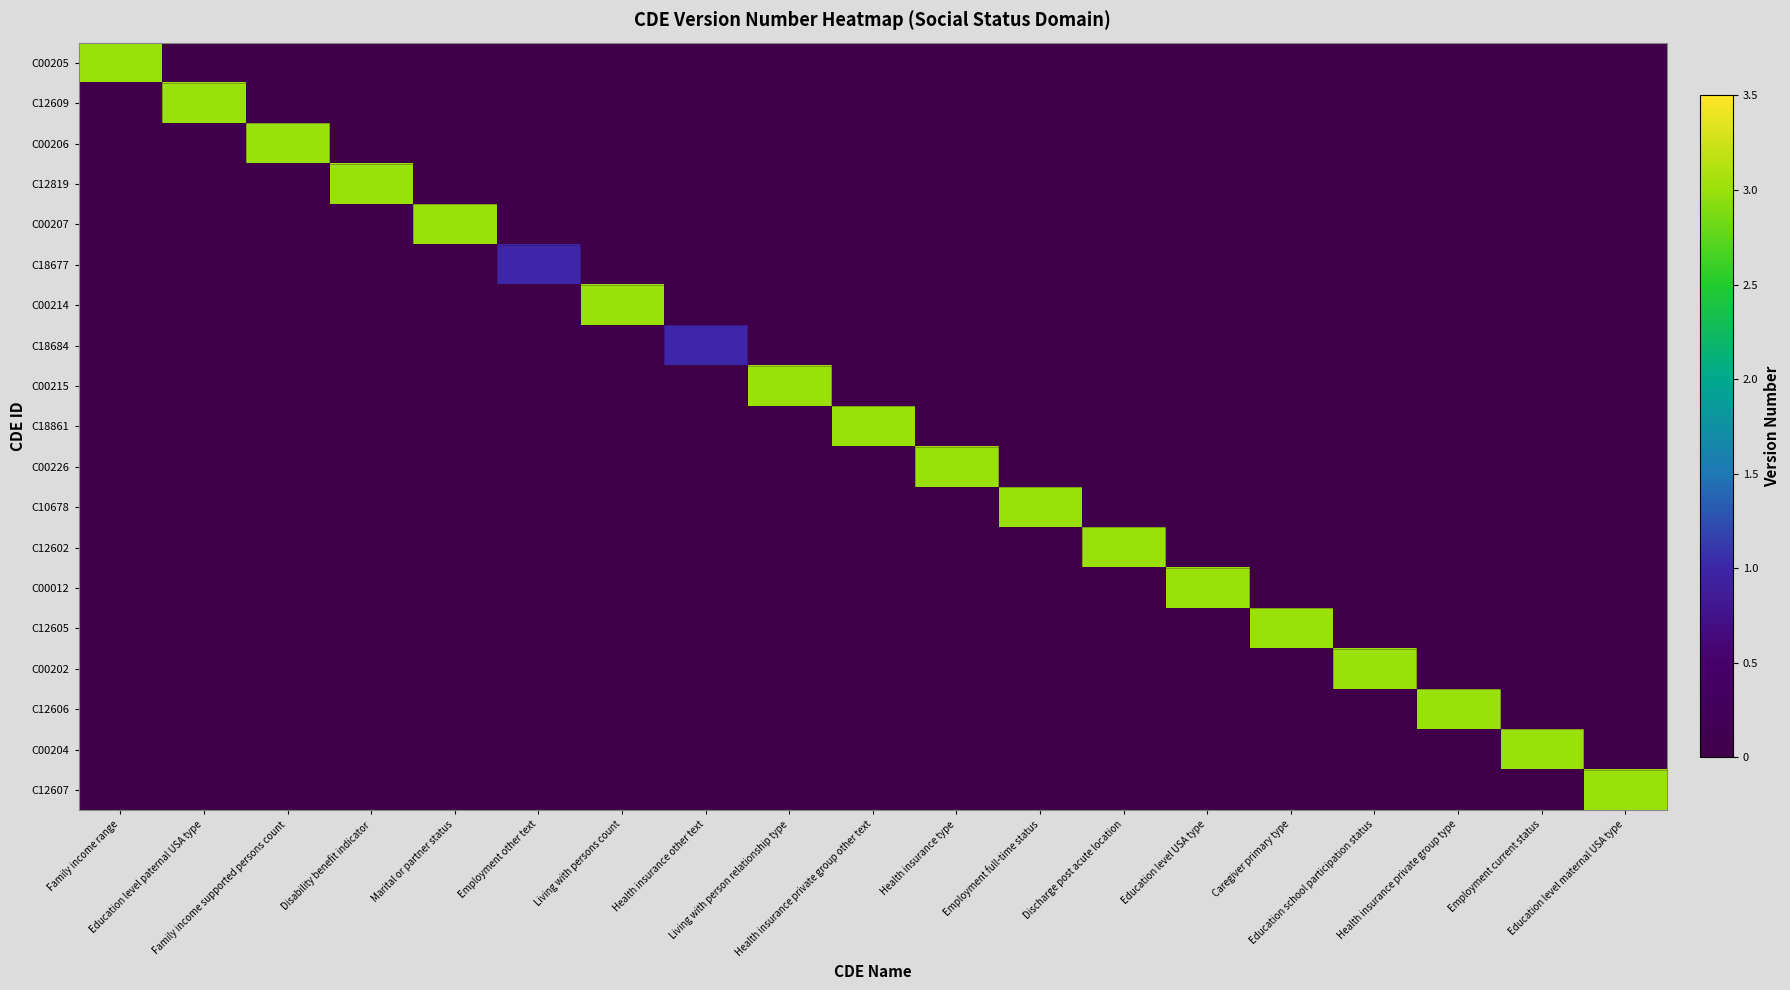

Reading left to right, what are all the values shown in this chart?

C00205: Family income range=3	Education level paternal USA type=0	Family income supported persons count=0	Disability benefit indicator=0	Marital or partner status=0	Employment other text=0	Living with persons count=0	Health insurance other text=0	Living with person relationship type=0	Health insurance private group other text=0	Health insurance type=0	Employment full-time status=0	Discharge post acute location=0	Education level USA type=0	Caregiver primary type=0	Education school participation status=0	Health insurance private group type=0	Employment current status=0	Education level maternal USA type=0
C12609: Family income range=0	Education level paternal USA type=3	Family income supported persons count=0	Disability benefit indicator=0	Marital or partner status=0	Employment other text=0	Living with persons count=0	Health insurance other text=0	Living with person relationship type=0	Health insurance private group other text=0	Health insurance type=0	Employment full-time status=0	Discharge post acute location=0	Education level USA type=0	Caregiver primary type=0	Education school participation status=0	Health insurance private group type=0	Employment current status=0	Education level maternal USA type=0
C00206: Family income range=0	Education level paternal USA type=0	Family income supported persons count=3	Disability benefit indicator=0	Marital or partner status=0	Employment other text=0	Living with persons count=0	Health insurance other text=0	Living with person relationship type=0	Health insurance private group other text=0	Health insurance type=0	Employment full-time status=0	Discharge post acute location=0	Education level USA type=0	Caregiver primary type=0	Education school participation status=0	Health insurance private group type=0	Employment current status=0	Education level maternal USA type=0
C12819: Family income range=0	Education level paternal USA type=0	Family income supported persons count=0	Disability benefit indicator=3	Marital or partner status=0	Employment other text=0	Living with persons count=0	Health insurance other text=0	Living with person relationship type=0	Health insurance private group other text=0	Health insurance type=0	Employment full-time status=0	Discharge post acute location=0	Education level USA type=0	Caregiver primary type=0	Education school participation status=0	Health insurance private group type=0	Employment current status=0	Education level maternal USA type=0
C00207: Family income range=0	Education level paternal USA type=0	Family income supported persons count=0	Disability benefit indicator=0	Marital or partner status=3	Employment other text=0	Living with persons count=0	Health insurance other text=0	Living with person relationship type=0	Health insurance private group other text=0	Health insurance type=0	Employment full-time status=0	Discharge post acute location=0	Education level USA type=0	Caregiver primary type=0	Education school participation status=0	Health insurance private group type=0	Employment current status=0	Education level maternal USA type=0
C18677: Family income range=0	Education level paternal USA type=0	Family income supported persons count=0	Disability benefit indicator=0	Marital or partner status=0	Employment other text=1	Living with persons count=0	Health insurance other text=0	Living with person relationship type=0	Health insurance private group other text=0	Health insurance type=0	Employment full-time status=0	Discharge post acute location=0	Education level USA type=0	Caregiver primary type=0	Education school participation status=0	Health insurance private group type=0	Employment current status=0	Education level maternal USA type=0
C00214: Family income range=0	Education level paternal USA type=0	Family income supported persons count=0	Disability benefit indicator=0	Marital or partner status=0	Employment other text=0	Living with persons count=3	Health insurance other text=0	Living with person relationship type=0	Health insurance private group other text=0	Health insurance type=0	Employment full-time status=0	Discharge post acute location=0	Education level USA type=0	Caregiver primary type=0	Education school participation status=0	Health insurance private group type=0	Employment current status=0	Education level maternal USA type=0
C18684: Family income range=0	Education level paternal USA type=0	Family income supported persons count=0	Disability benefit indicator=0	Marital or partner status=0	Employment other text=0	Living with persons count=0	Health insurance other text=1	Living with person relationship type=0	Health insurance private group other text=0	Health insurance type=0	Employment full-time status=0	Discharge post acute location=0	Education level USA type=0	Caregiver primary type=0	Education school participation status=0	Health insurance private group type=0	Employment current status=0	Education level maternal USA type=0
C00215: Family income range=0	Education level paternal USA type=0	Family income supported persons count=0	Disability benefit indicator=0	Marital or partner status=0	Employment other text=0	Living with persons count=0	Health insurance other text=0	Living with person relationship type=3	Health insurance private group other text=0	Health insurance type=0	Employment full-time status=0	Discharge post acute location=0	Education level USA type=0	Caregiver primary type=0	Education school participation status=0	Health insurance private group type=0	Employment current status=0	Education level maternal USA type=0
C18861: Family income range=0	Education level paternal USA type=0	Family income supported persons count=0	Disability benefit indicator=0	Marital or partner status=0	Employment other text=0	Living with persons count=0	Health insurance other text=0	Living with person relationship type=0	Health insurance private group other text=3	Health insurance type=0	Employment full-time status=0	Discharge post acute location=0	Education level USA type=0	Caregiver primary type=0	Education school participation status=0	Health insurance private group type=0	Employment current status=0	Education level maternal USA type=0
C00226: Family income range=0	Education level paternal USA type=0	Family income supported persons count=0	Disability benefit indicator=0	Marital or partner status=0	Employment other text=0	Living with persons count=0	Health insurance other text=0	Living with person relationship type=0	Health insurance private group other text=0	Health insurance type=3	Employment full-time status=0	Discharge post acute location=0	Education level USA type=0	Caregiver primary type=0	Education school participation status=0	Health insurance private group type=0	Employment current status=0	Education level maternal USA type=0
C10678: Family income range=0	Education level paternal USA type=0	Family income supported persons count=0	Disability benefit indicator=0	Marital or partner status=0	Employment other text=0	Living with persons count=0	Health insurance other text=0	Living with person relationship type=0	Health insurance private group other text=0	Health insurance type=0	Employment full-time status=3	Discharge post acute location=0	Education level USA type=0	Caregiver primary type=0	Education school participation status=0	Health insurance private group type=0	Employment current status=0	Education level maternal USA type=0
C12602: Family income range=0	Education level paternal USA type=0	Family income supported persons count=0	Disability benefit indicator=0	Marital or partner status=0	Employment other text=0	Living with persons count=0	Health insurance other text=0	Living with person relationship type=0	Health insurance private group other text=0	Health insurance type=0	Employment full-time status=0	Discharge post acute location=3	Education level USA type=0	Caregiver primary type=0	Education school participation status=0	Health insurance private group type=0	Employment current status=0	Education level maternal USA type=0
C00012: Family income range=0	Education level paternal USA type=0	Family income supported persons count=0	Disability benefit indicator=0	Marital or partner status=0	Employment other text=0	Living with persons count=0	Health insurance other text=0	Living with person relationship type=0	Health insurance private group other text=0	Health insurance type=0	Employment full-time status=0	Discharge post acute location=0	Education level USA type=3	Caregiver primary type=0	Education school participation status=0	Health insurance private group type=0	Employment current status=0	Education level maternal USA type=0
C12605: Family income range=0	Education level paternal USA type=0	Family income supported persons count=0	Disability benefit indicator=0	Marital or partner status=0	Employment other text=0	Living with persons count=0	Health insurance other text=0	Living with person relationship type=0	Health insurance private group other text=0	Health insurance type=0	Employment full-time status=0	Discharge post acute location=0	Education level USA type=0	Caregiver primary type=3	Education school participation status=0	Health insurance private group type=0	Employment current status=0	Education level maternal USA type=0
C00202: Family income range=0	Education level paternal USA type=0	Family income supported persons count=0	Disability benefit indicator=0	Marital or partner status=0	Employment other text=0	Living with persons count=0	Health insurance other text=0	Living with person relationship type=0	Health insurance private group other text=0	Health insurance type=0	Employment full-time status=0	Discharge post acute location=0	Education level USA type=0	Caregiver primary type=0	Education school participation status=3	Health insurance private group type=0	Employment current status=0	Education level maternal USA type=0
C12606: Family income range=0	Education level paternal USA type=0	Family income supported persons count=0	Disability benefit indicator=0	Marital or partner status=0	Employment other text=0	Living with persons count=0	Health insurance other text=0	Living with person relationship type=0	Health insurance private group other text=0	Health insurance type=0	Employment full-time status=0	Discharge post acute location=0	Education level USA type=0	Caregiver primary type=0	Education school participation status=0	Health insurance private group type=3	Employment current status=0	Education level maternal USA type=0
C00204: Family income range=0	Education level paternal USA type=0	Family income supported persons count=0	Disability benefit indicator=0	Marital or partner status=0	Employment other text=0	Living with persons count=0	Health insurance other text=0	Living with person relationship type=0	Health insurance private group other text=0	Health insurance type=0	Employment full-time status=0	Discharge post acute location=0	Education level USA type=0	Caregiver primary type=0	Education school participation status=0	Health insurance private group type=0	Employment current status=3	Education level maternal USA type=0
C12607: Family income range=0	Education level paternal USA type=0	Family income supported persons count=0	Disability benefit indicator=0	Marital or partner status=0	Employment other text=0	Living with persons count=0	Health insurance other text=0	Living with person relationship type=0	Health insurance private group other text=0	Health insurance type=0	Employment full-time status=0	Discharge post acute location=0	Education level USA type=0	Caregiver primary type=0	Education school participation status=0	Health insurance private group type=0	Employment current status=0	Education level maternal USA type=3